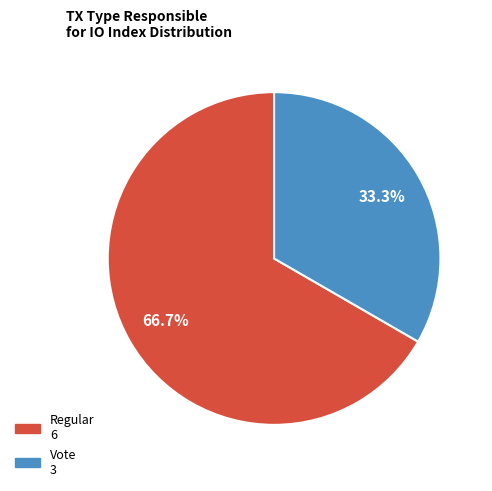

To the nearest percent, what is the combined percentage of Vote and Regular?

100%